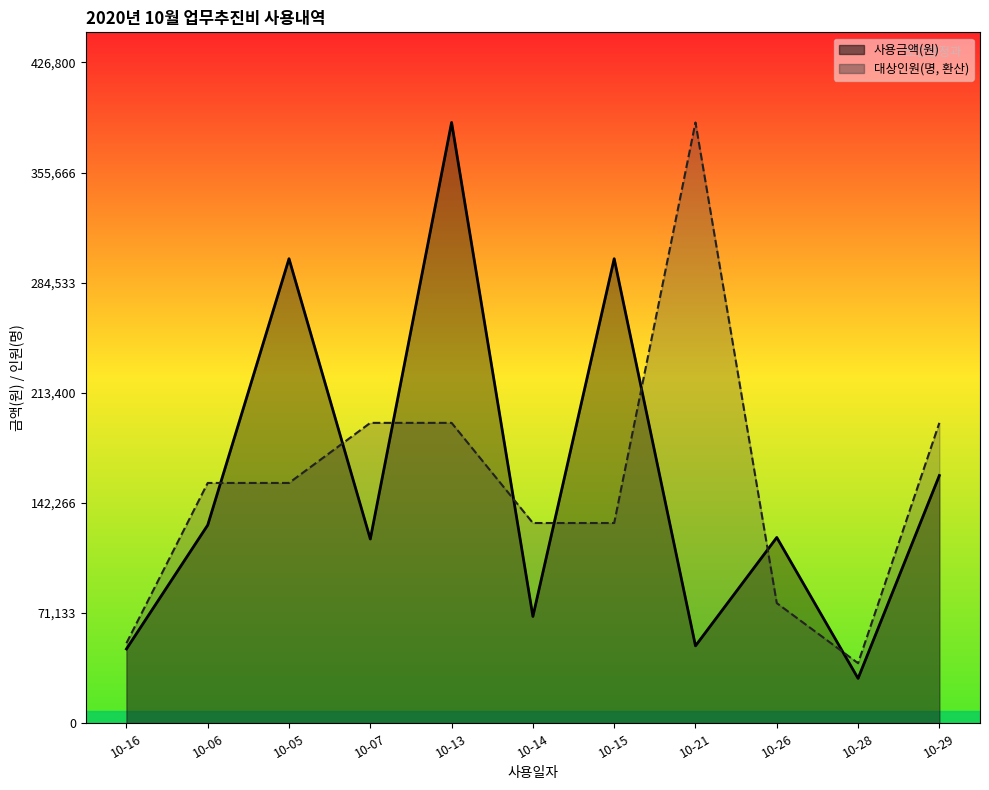

What value does the 사용금액(원)_line series have at 10-16?

48000.0